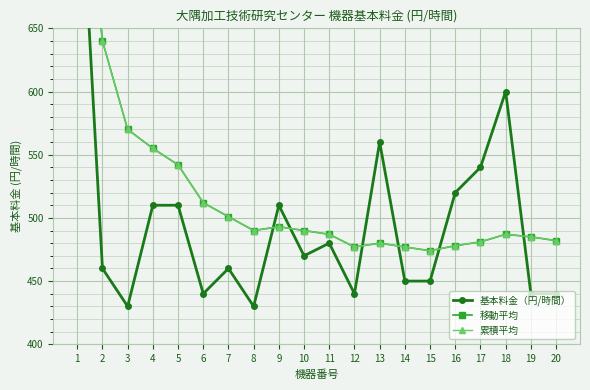

What is the average value of the 移動平均 series?

521